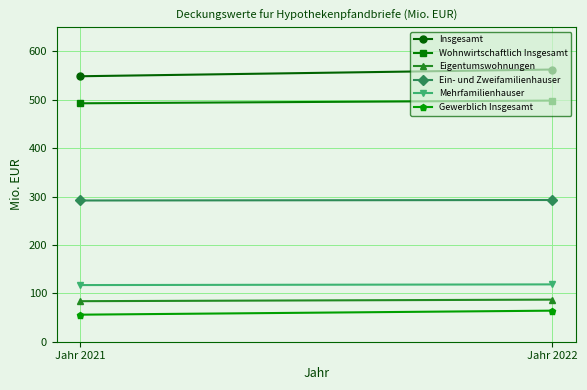

How many data points in Gewerblich Insgesamt are less than 64?

1